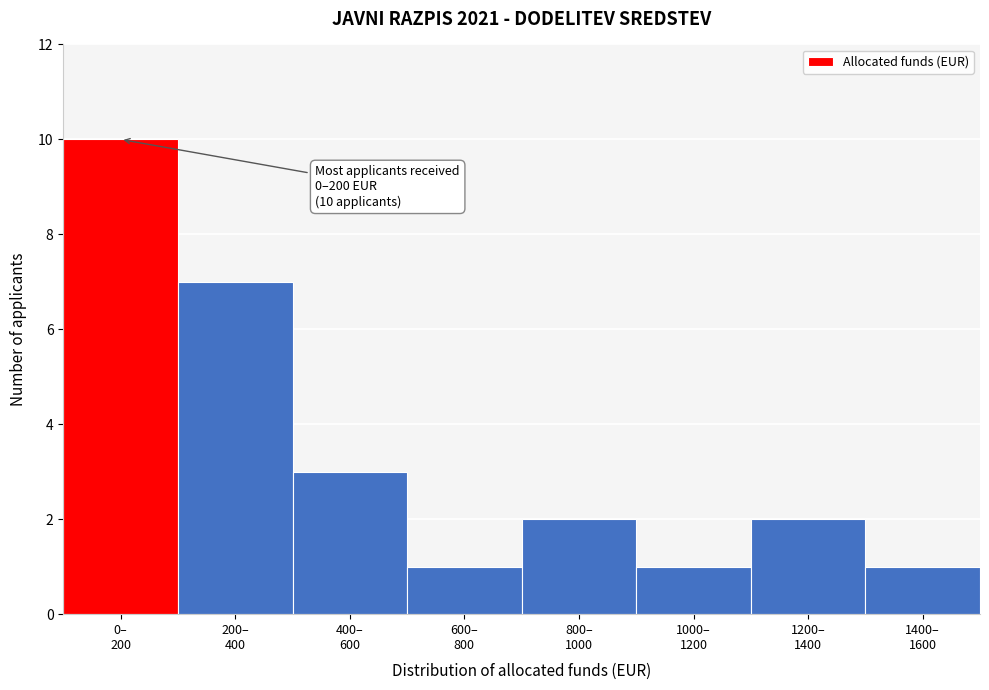

Reading left to right, extract all data points from this chart.

10	7	3	1	2	1	2	1